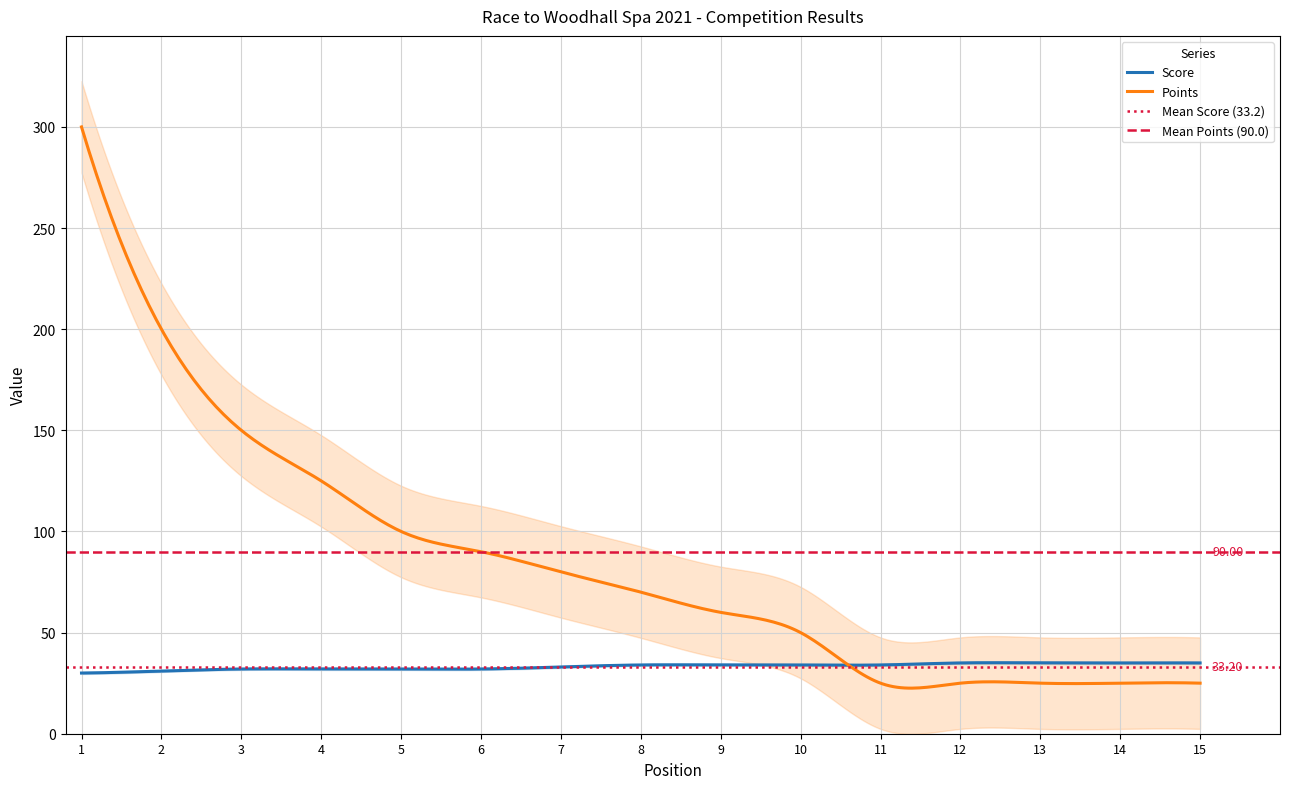

What is the difference between the second highest and minimum values in the Score series?

5.1